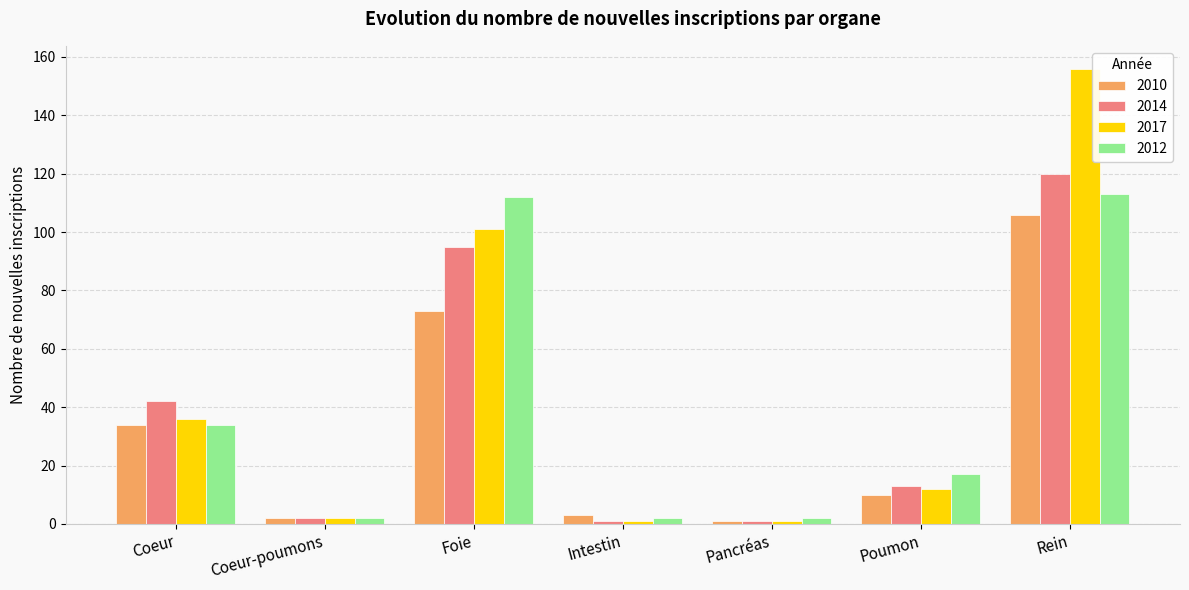

Rank the series by their maximum value, from highest to lowest.

2017, 2014, 2012, 2010